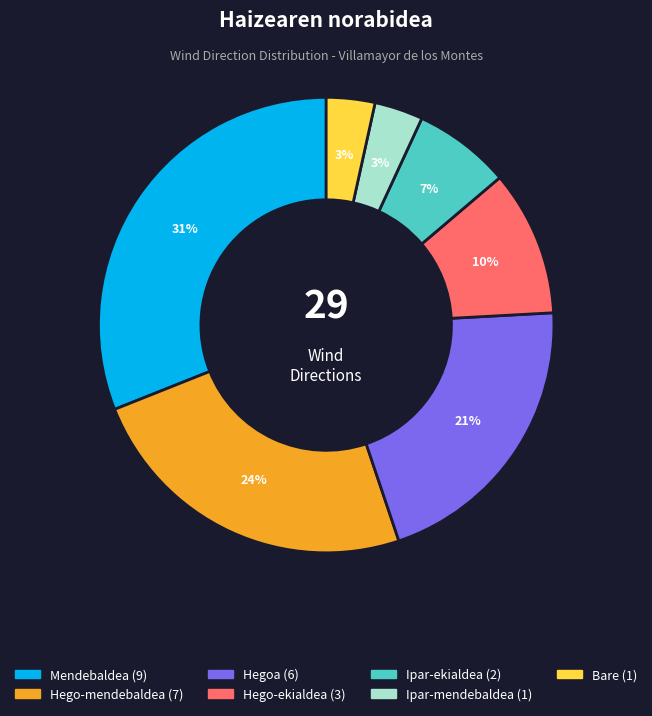

What is the largest slice in the pie chart?

Mendebaldea